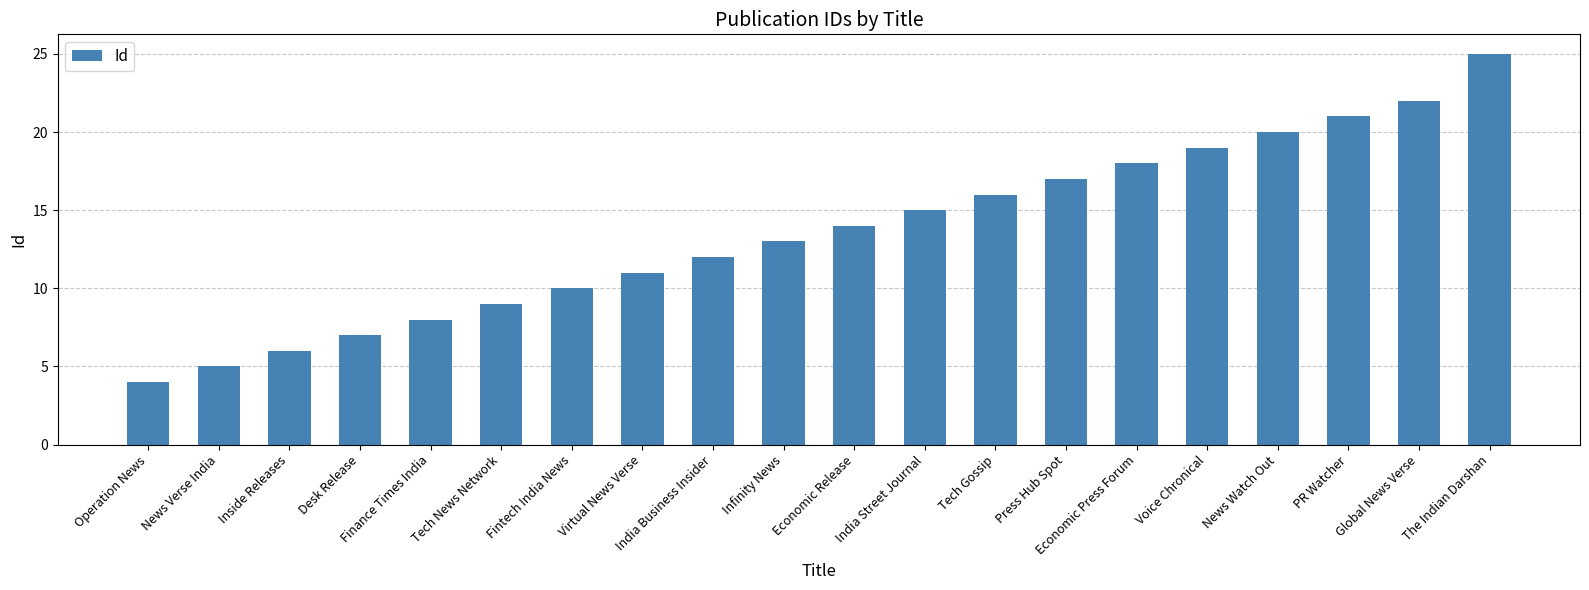

List the labels in order of value, smallest first.

Operation News, News Verse India, Inside Releases, Desk Release, Finance Times India, Tech News Network, Fintech India News, Virtual News Verse, India Business Insider, Infinity News, Economic Release, India Street Journal, Tech Gossip, Press Hub Spot, Economic Press Forum, Voice Chronical, News Watch Out, PR Watcher, Global News Verse, The Indian Darshan